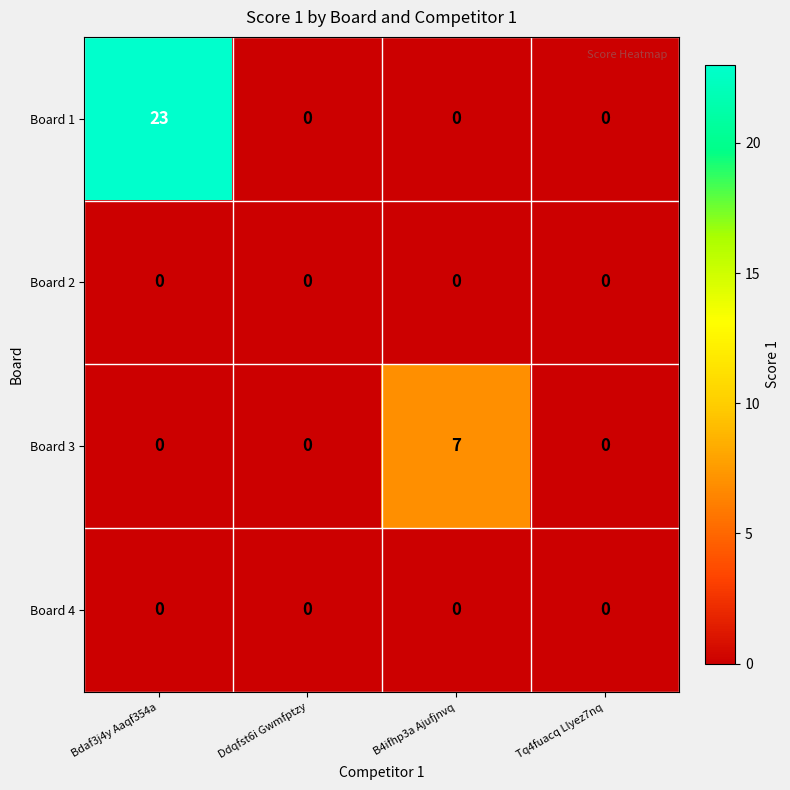

At how many categories does at least one series exceed 8?

1